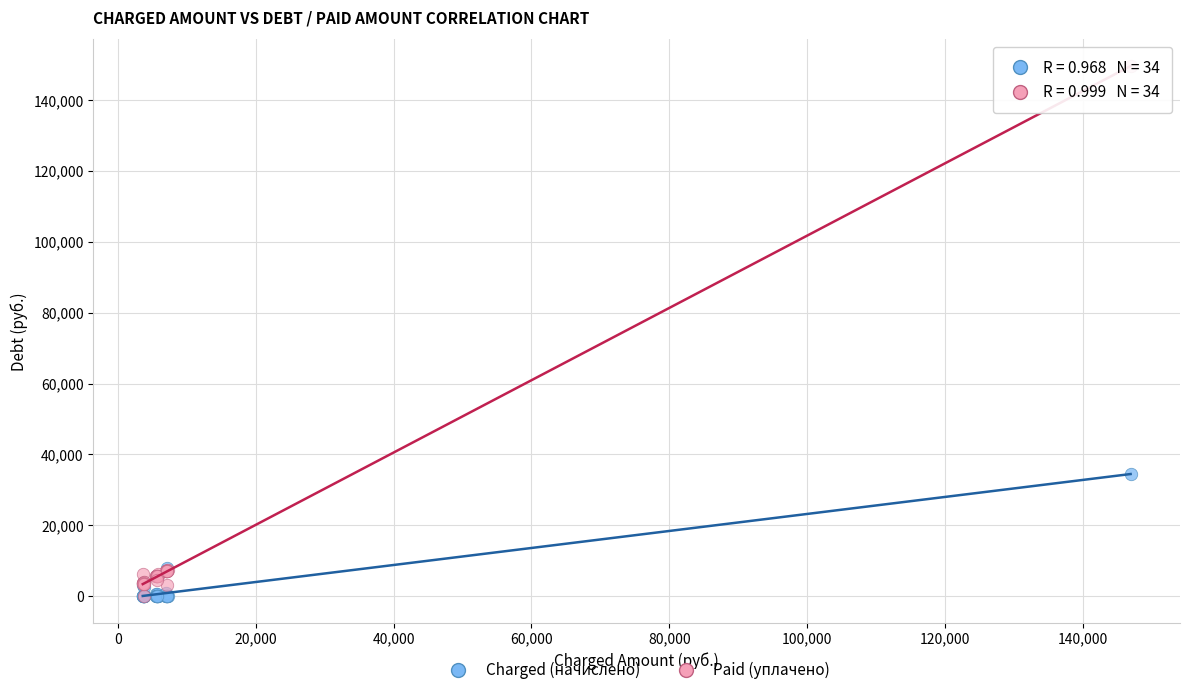

In the Paid (уплачено) series, what Y value is closest to 74829?

7399.7